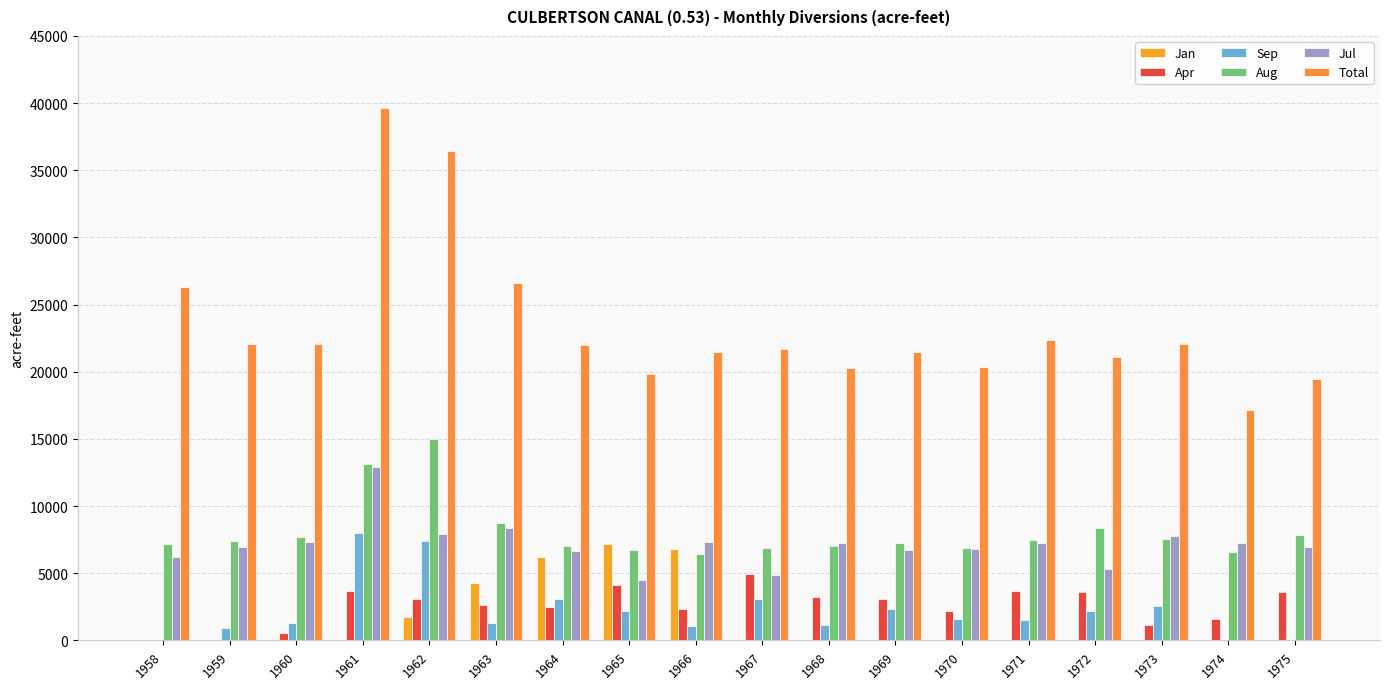

Is the value of Jan at 1972 greater than the value of Apr at 1963?

No